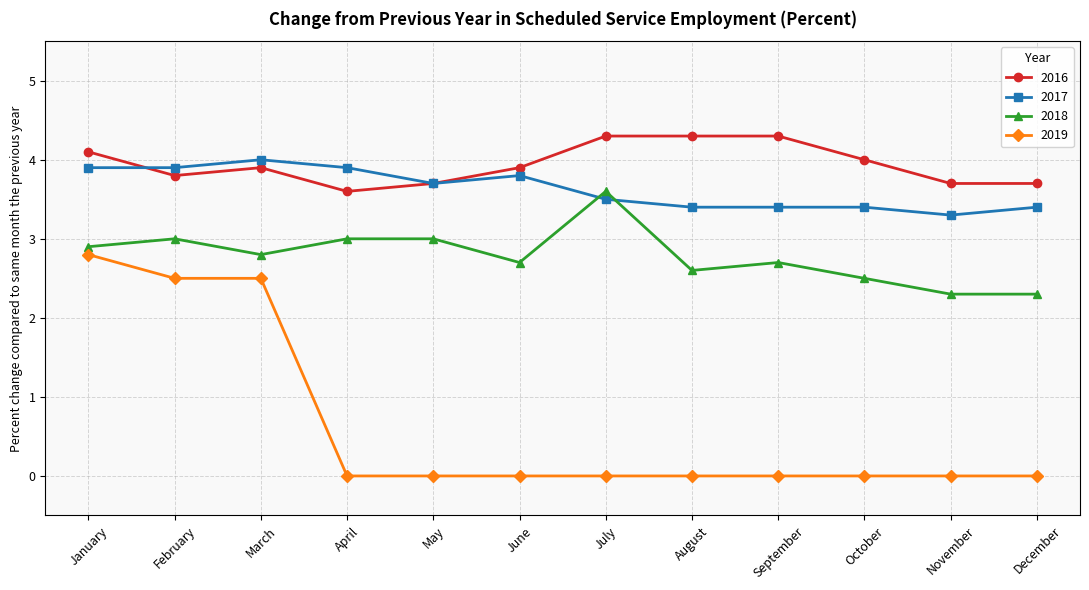

What is the value of the 2017 point at the 7th from the left?

3.5